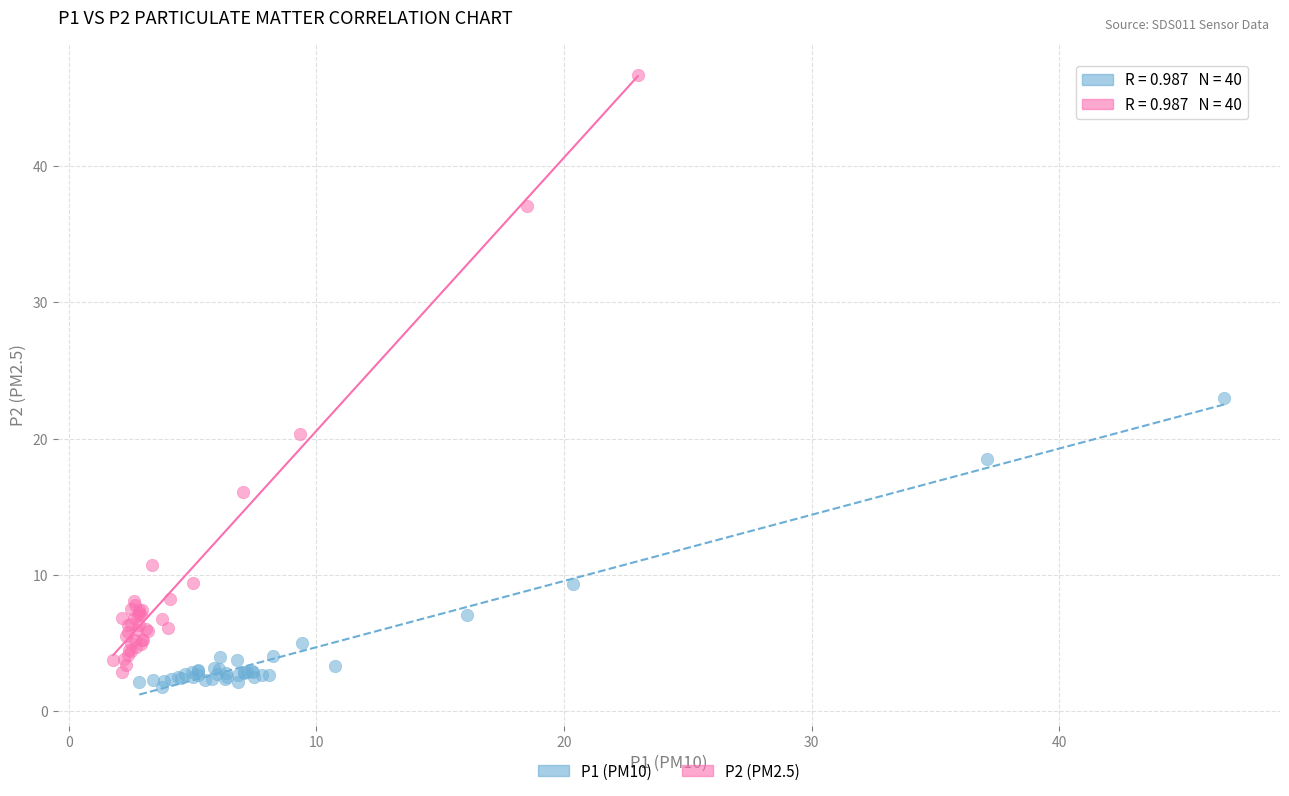

Which series reaches the maximum Y coordinate?

P2 (PM2.5)